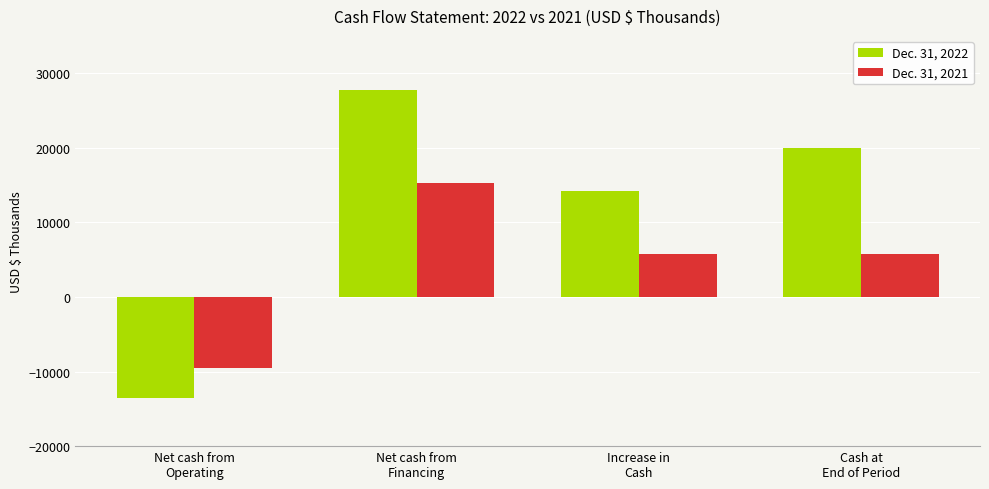

Does the chart contain any negative values?

Yes